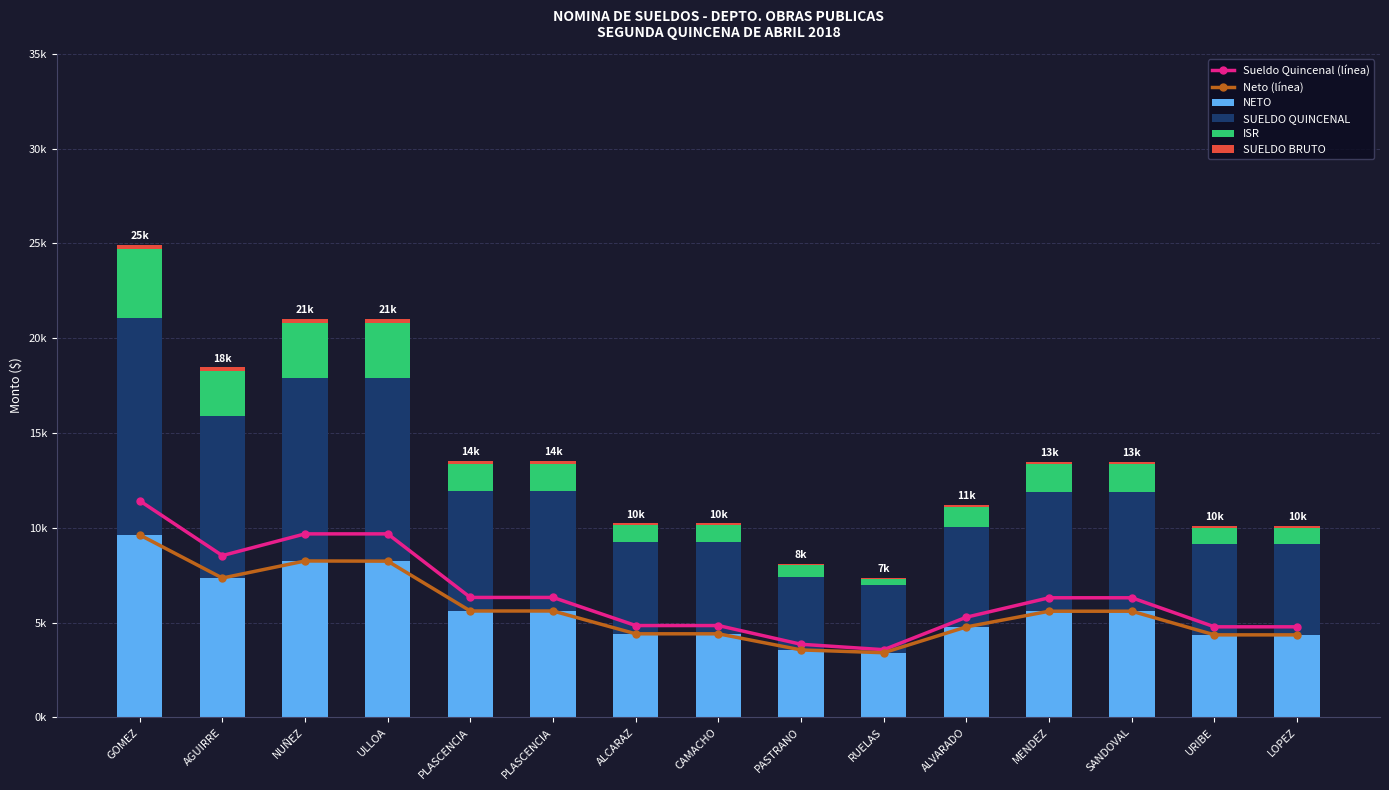

Is it true that Neto (línea) equals 7347.8 at AGUIRRE?

True